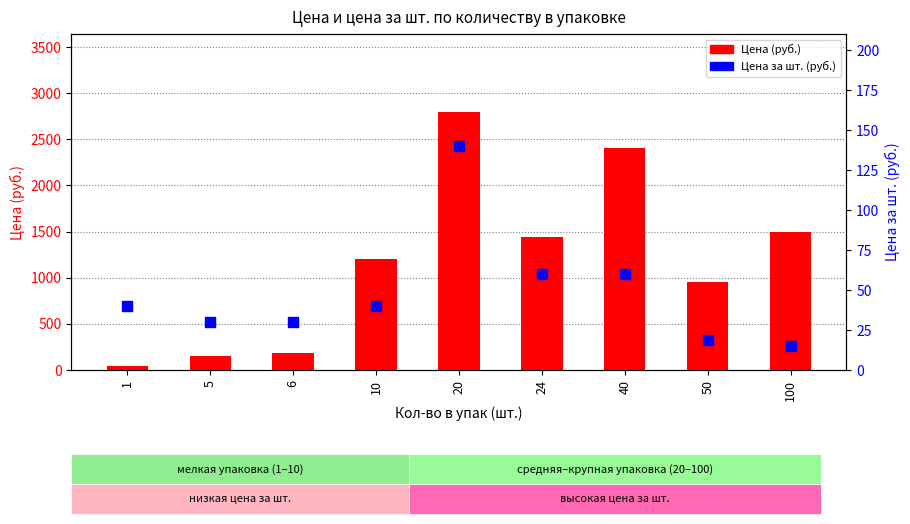

At how many categories does at least one series exceed 2179?

2